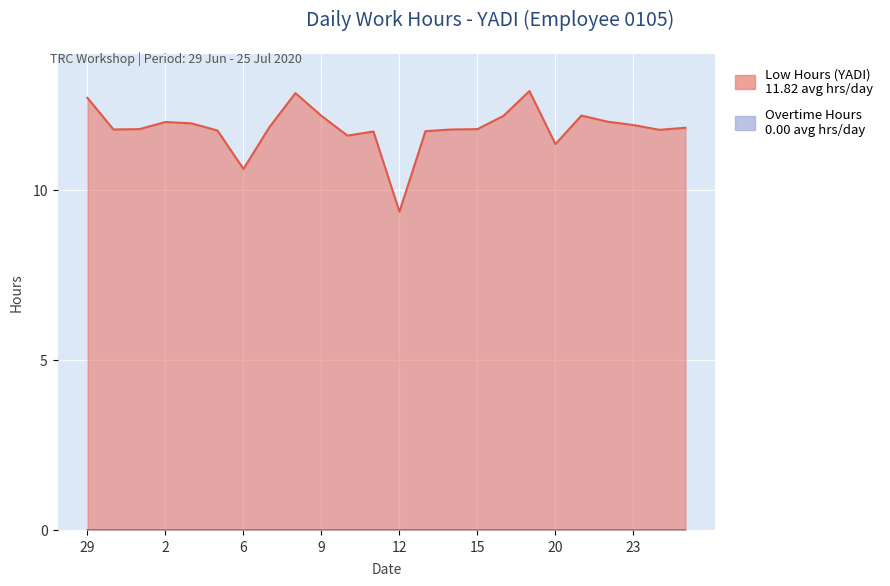

What is the change in value from 8 to 12?

-3.5